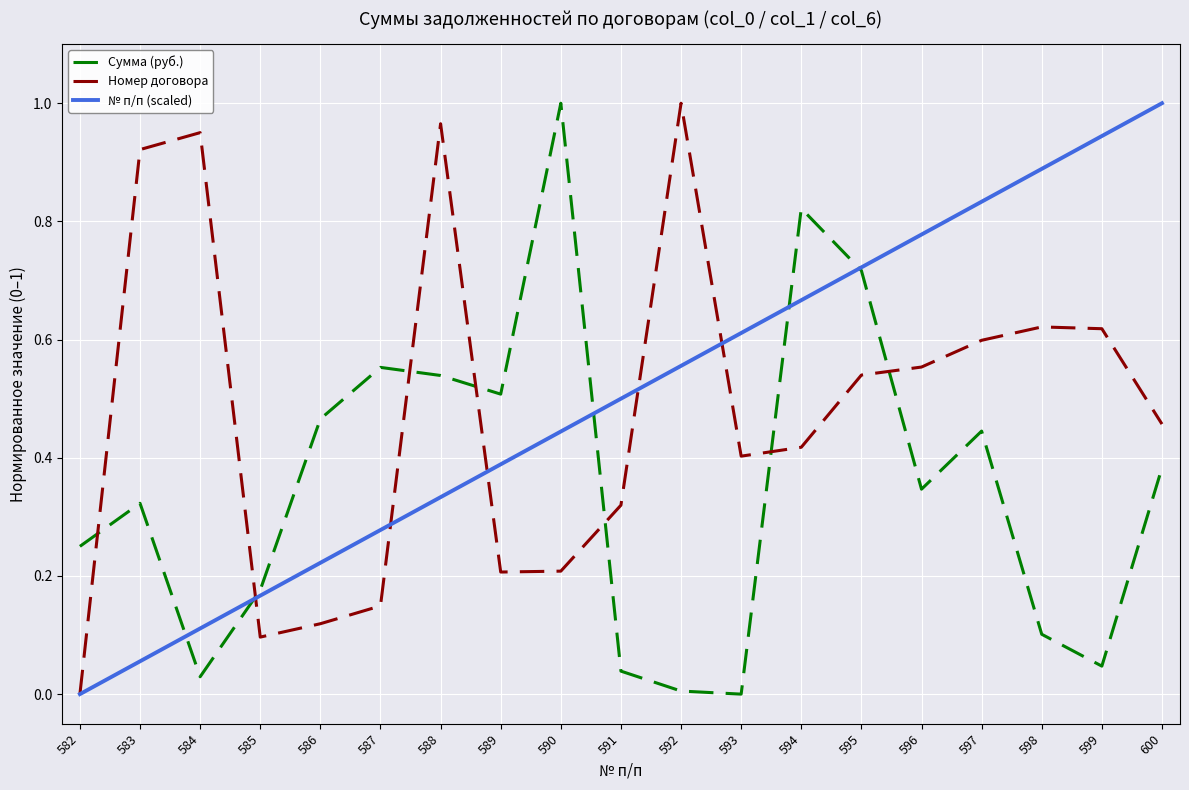

Is this an area chart (filled region under the line)?

No